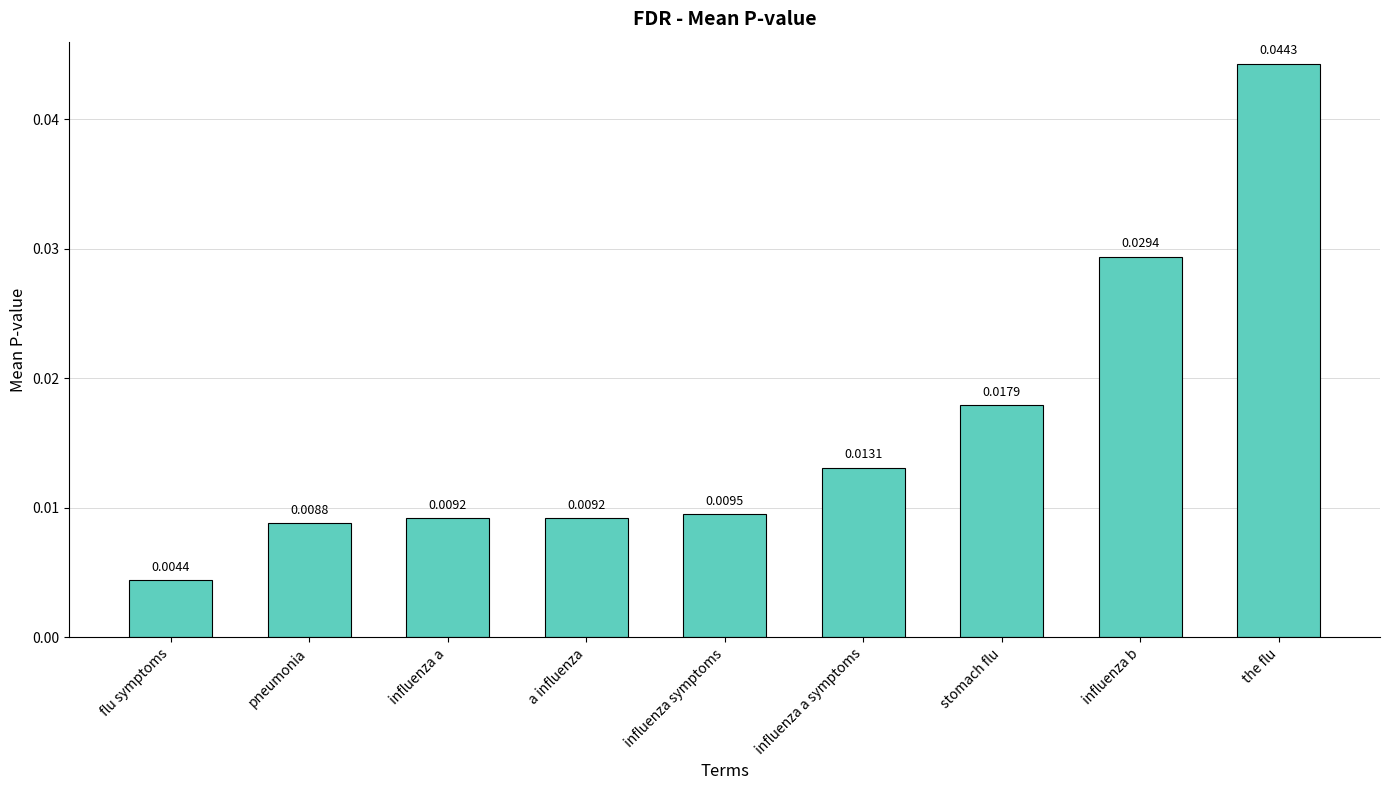

Does the chart contain any negative values?

No